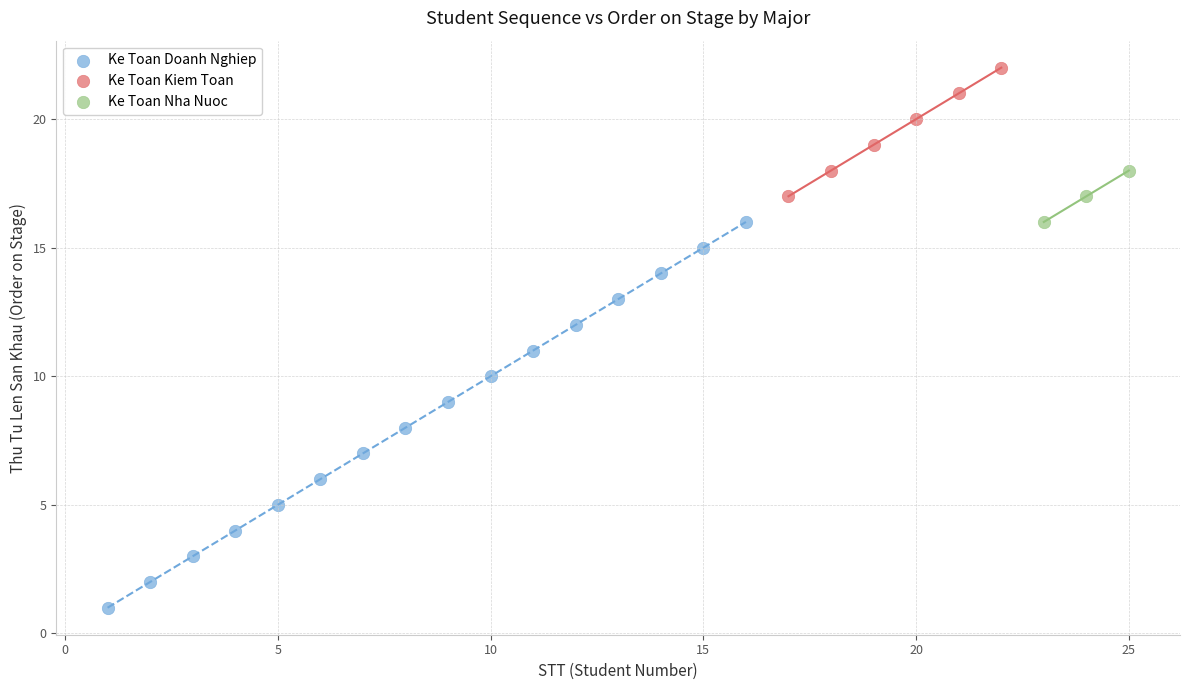

Which series contains the highest Y value?

Ke Toan Kiem Toan